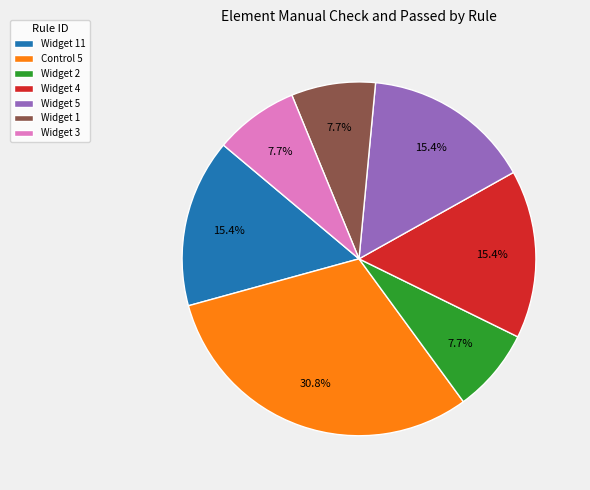

Approximately how many times larger is the value at Widget 3 compared to Widget 4?

0.5